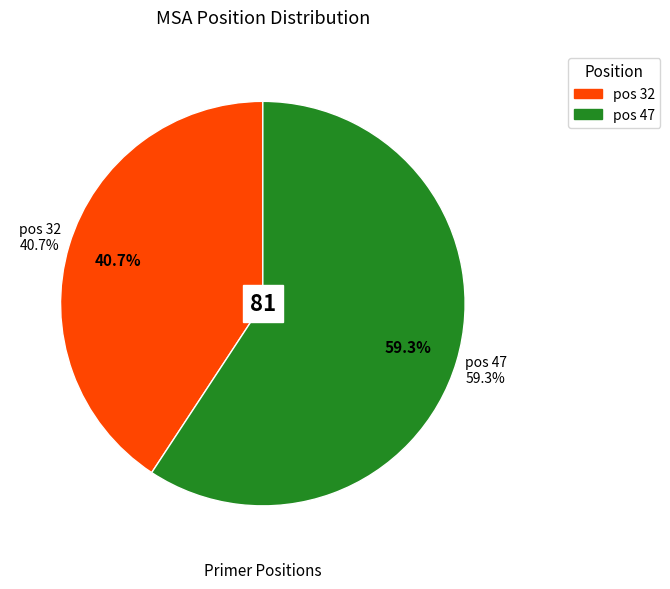

Combined, what portion of the pie is pos 47 and pos 32?

100.0%